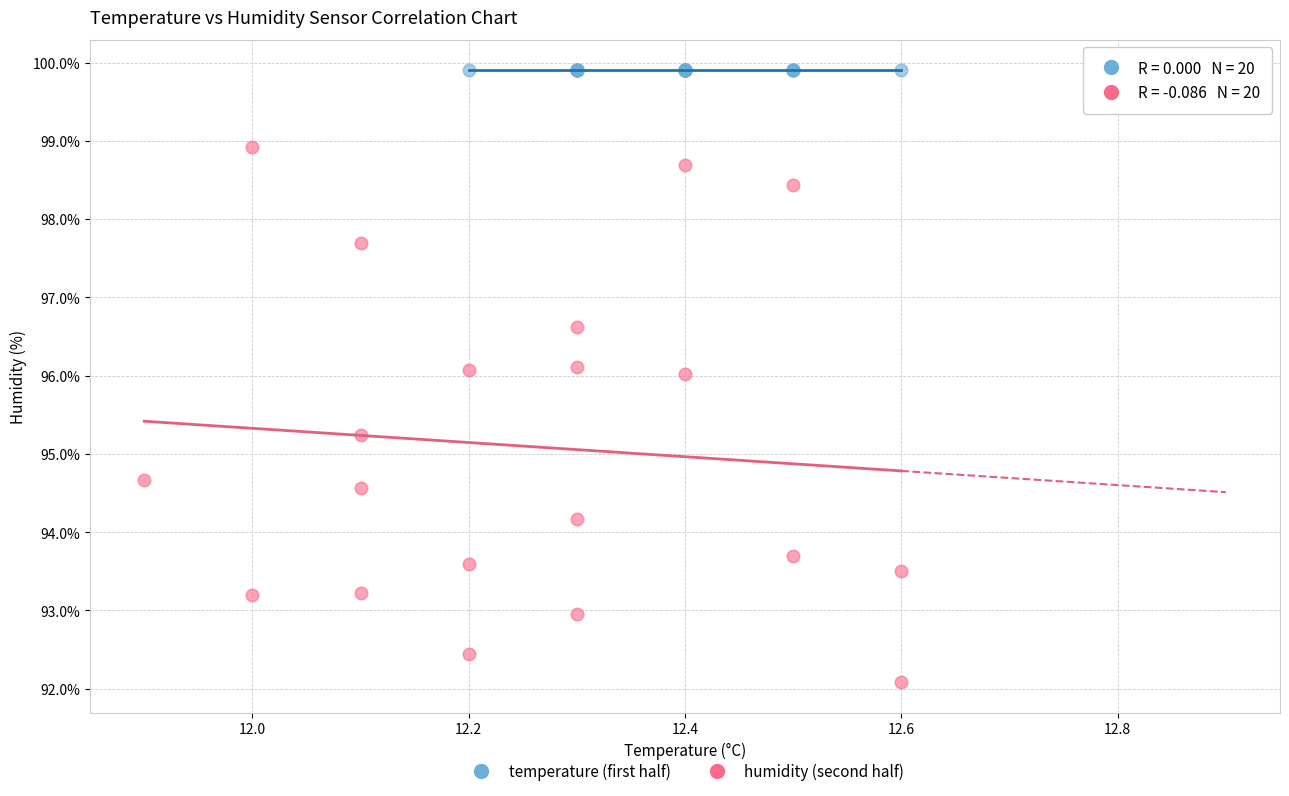

Which series reaches the minimum Y coordinate?

humidity (second half)